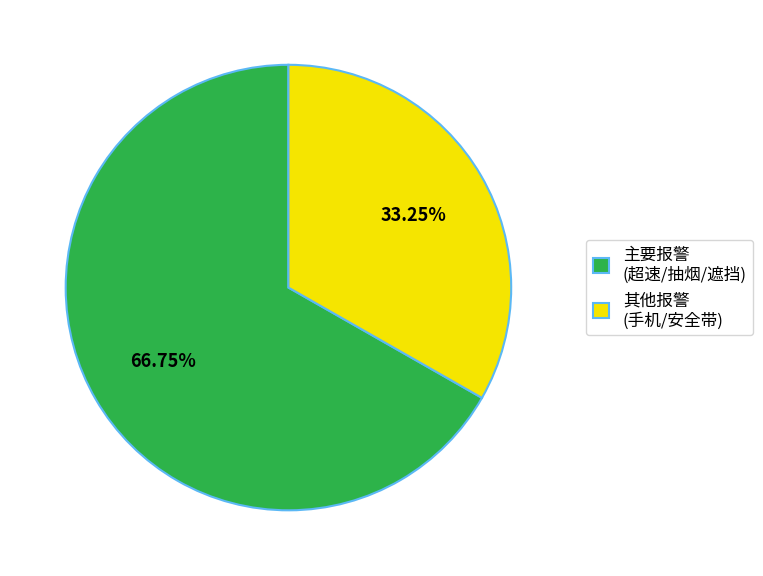

Combined, do 其他报警 (手机/安全带) and 主要报警 (超速/抽烟/遮挡) account for over 50%?

Yes